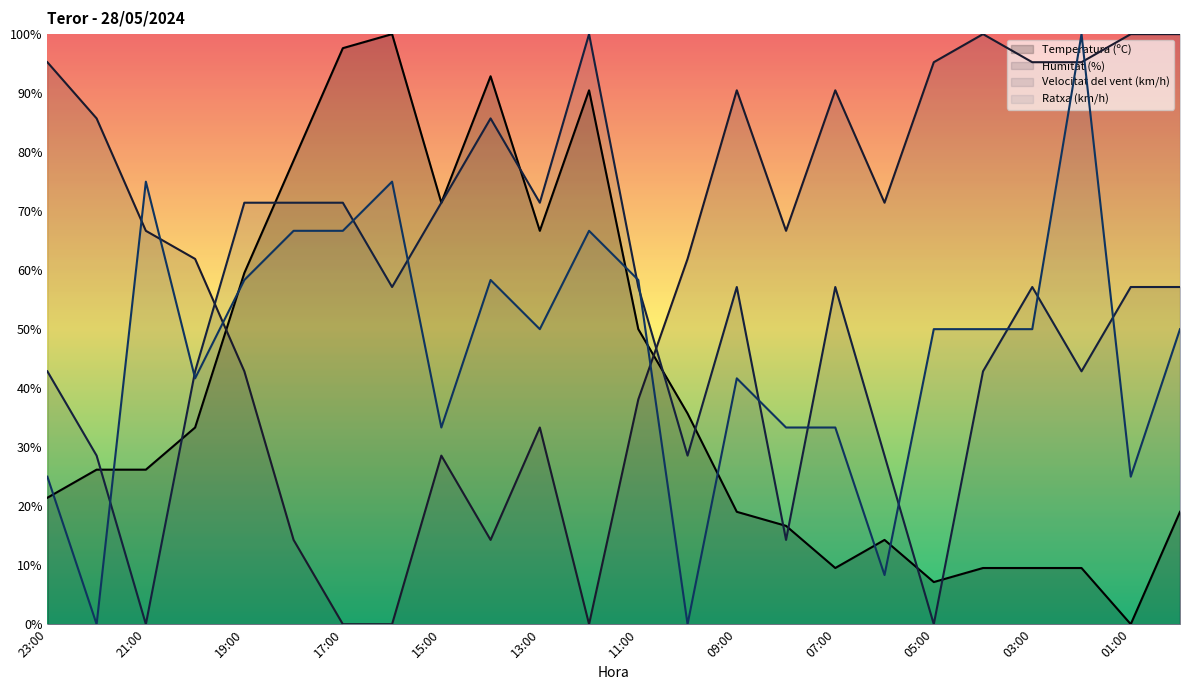

True or false: Temperatura (ºC) and Humitat (%) cross at least once.

True